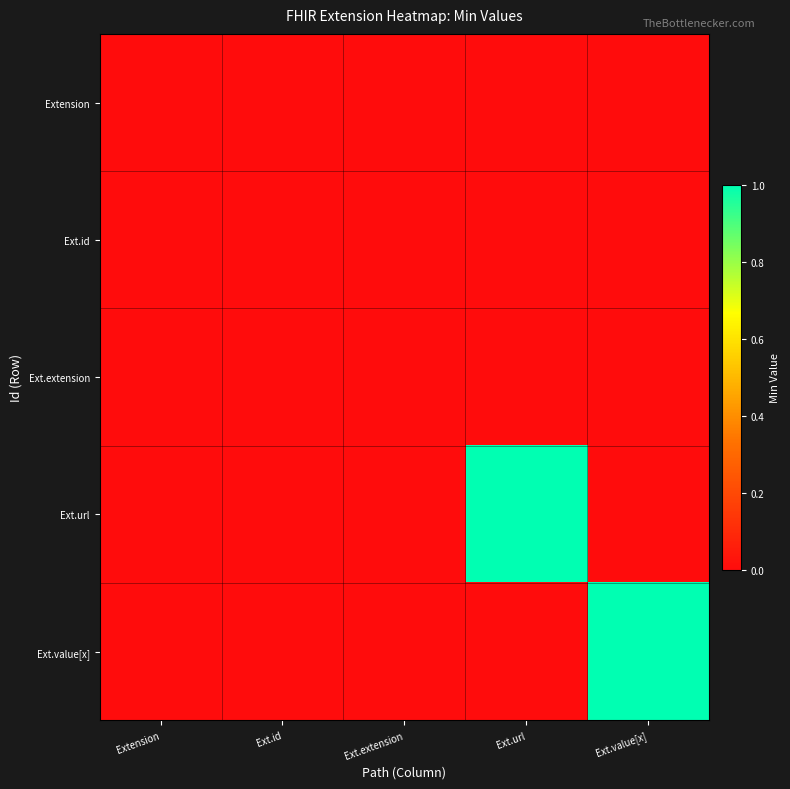

List the series in order of their peak value, highest first.

Ext.url, Ext.value[x], Extension, Ext.id, Ext.extension